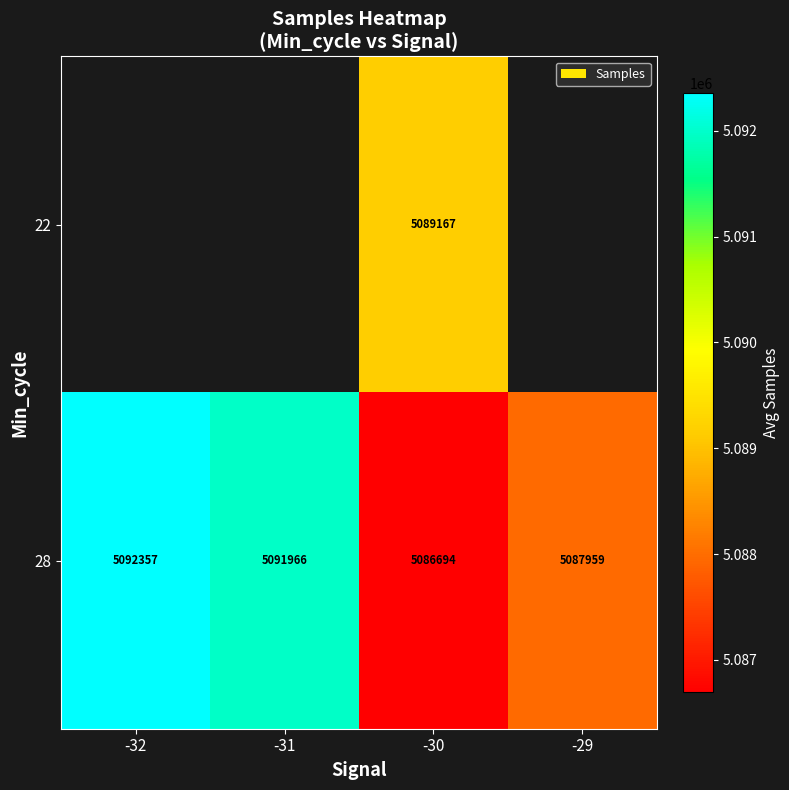

At -30, list the series in order from smallest to largest.

28, 22